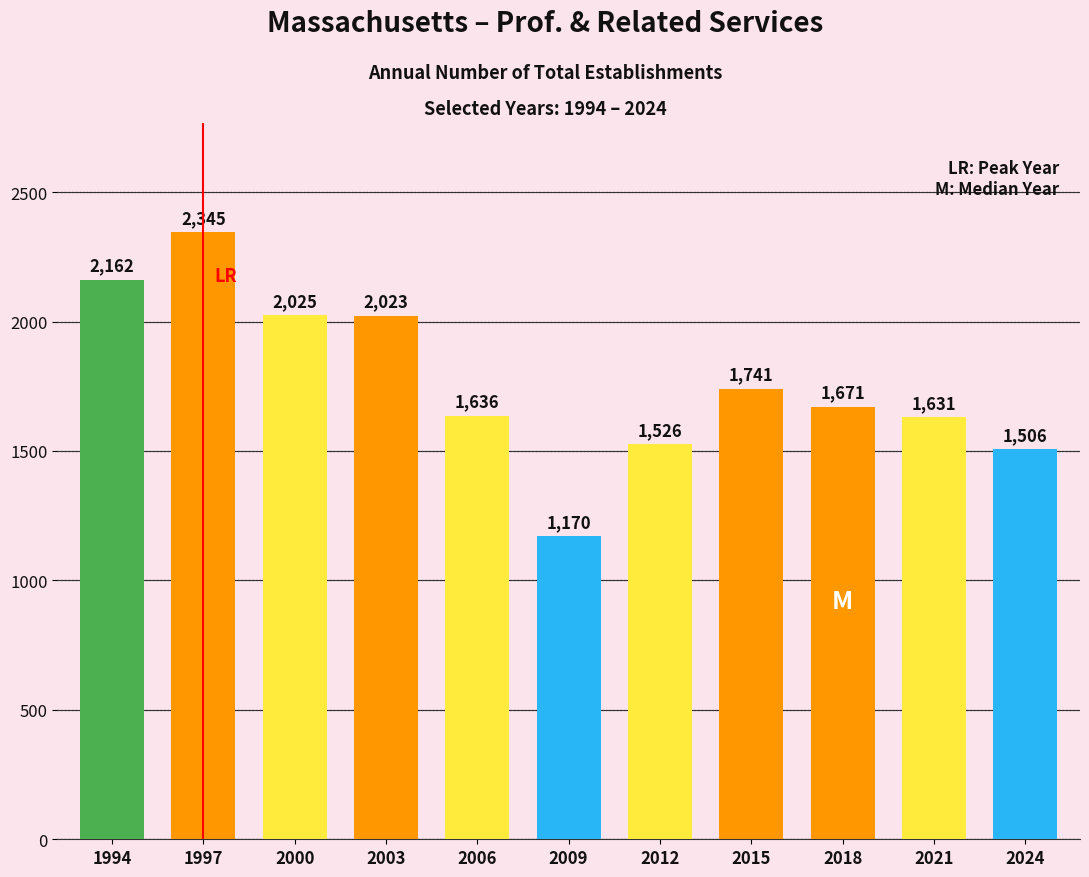

Are the bars grouped side by side (vs. stacked)?

No